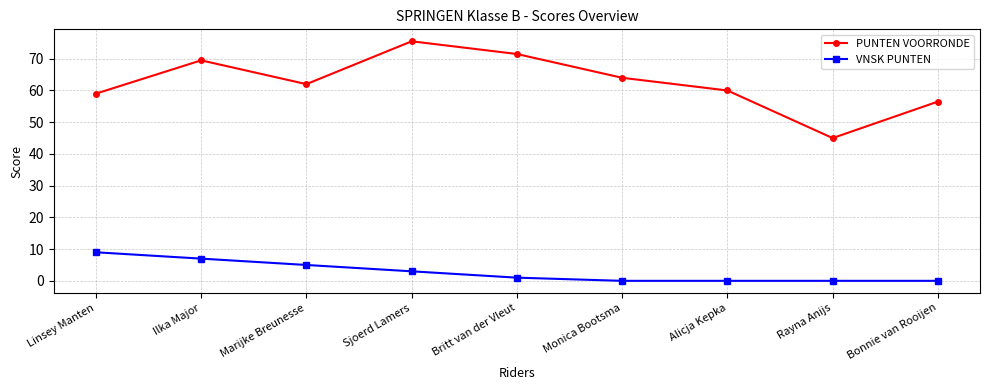

True or false: PUNTEN VOORRONDE and VNSK PUNTEN cross at least once.

False